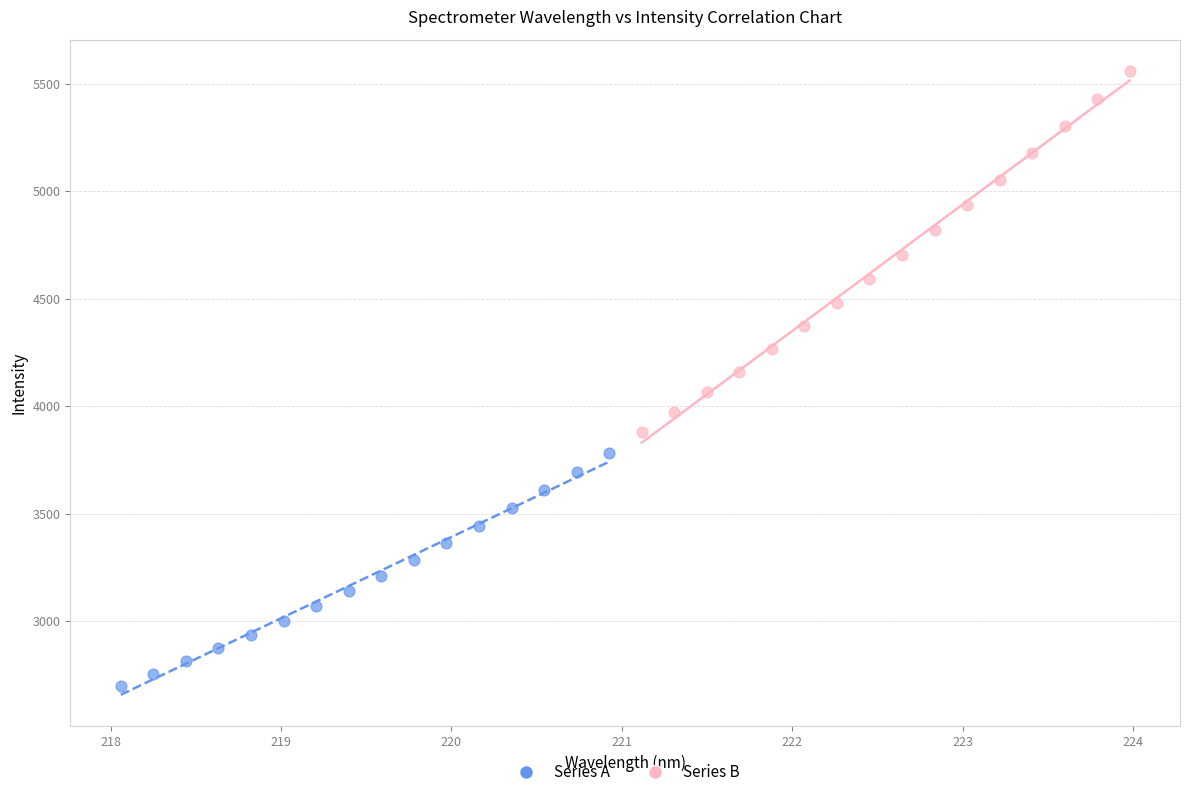

Which series contains the lowest Y value?

Series A